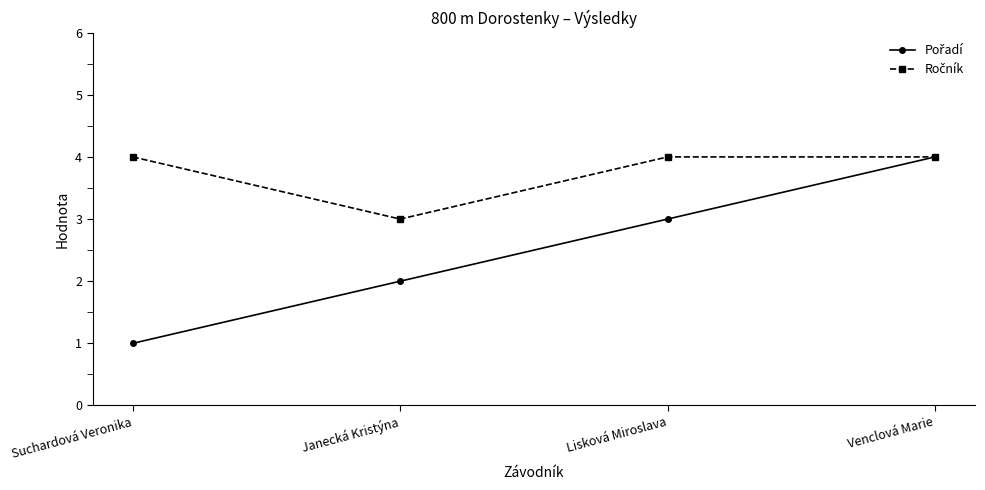

What is the greatest value displayed?

4